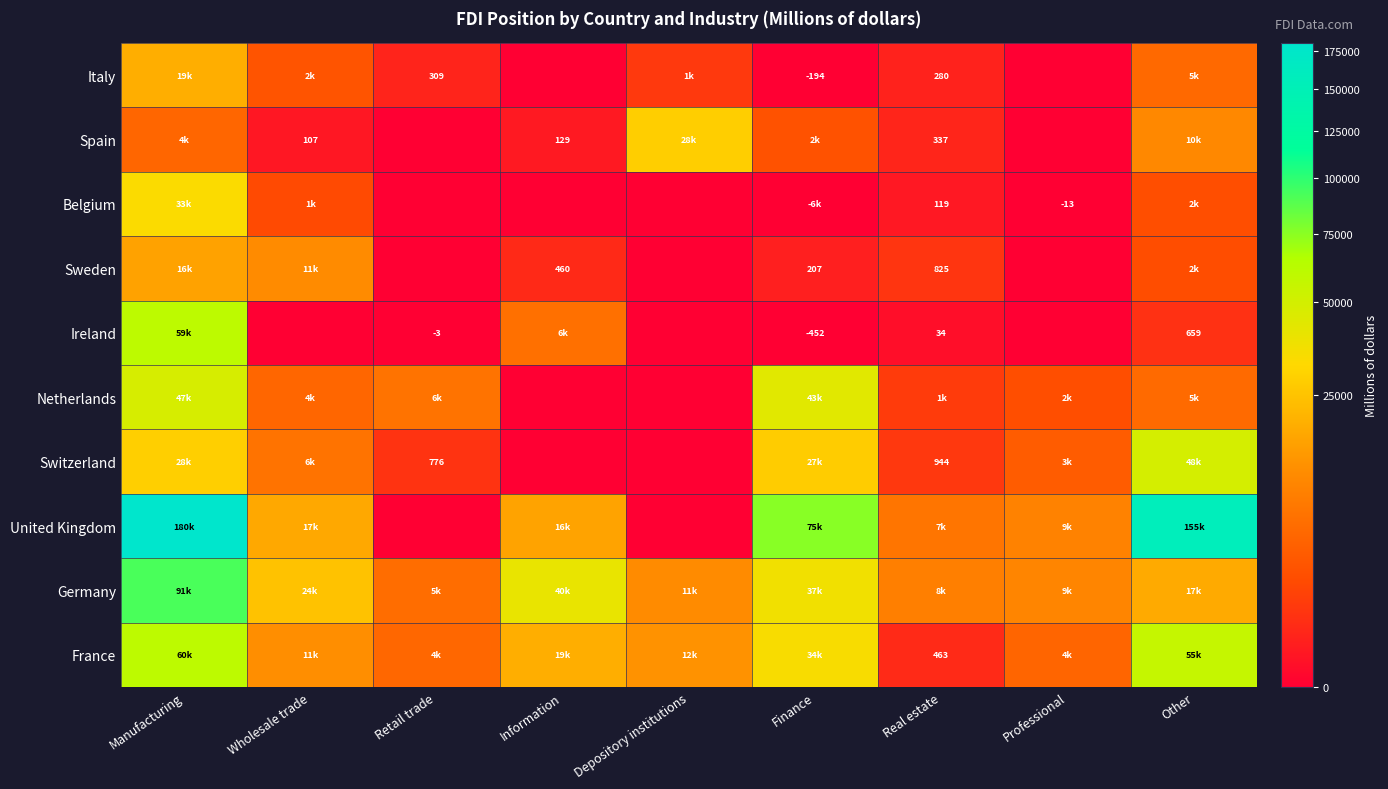

The value of Ireland at Real estate is 34. True or false?

True